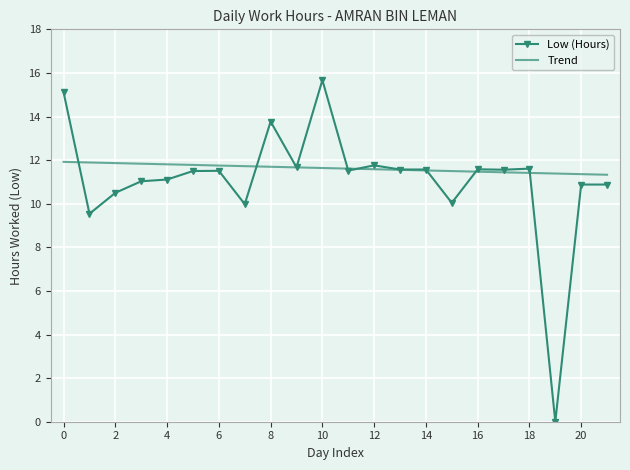

What is the sum of all Trend values?

255.7